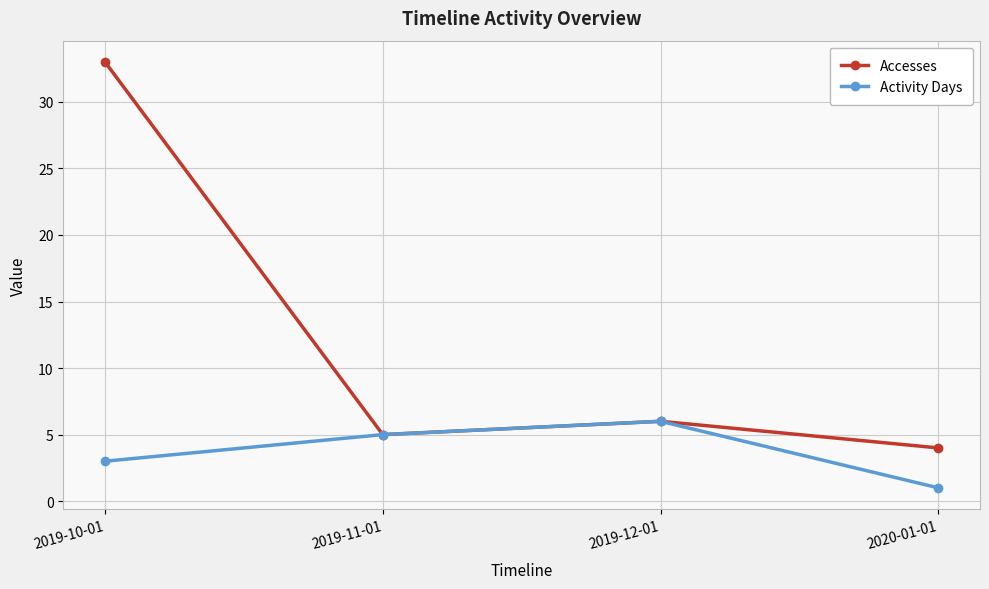

List the labels in order of Activity Days value, largest first.

2019-12-01, 2019-11-01, 2019-10-01, 2020-01-01